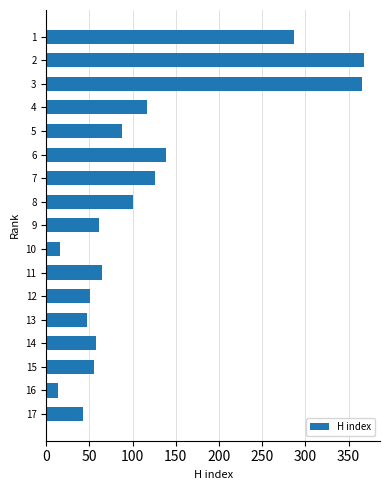

What is the difference between the maximum and minimum values?

355